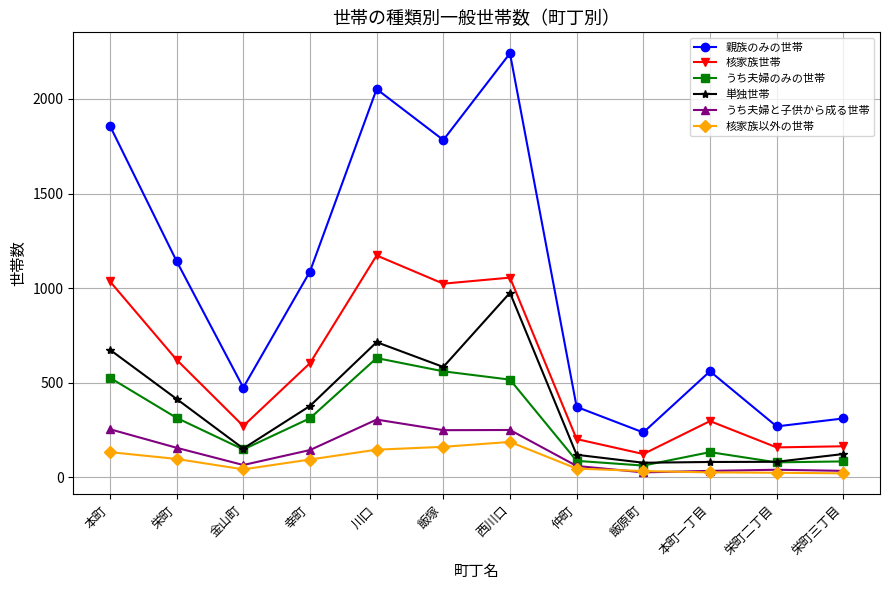

What is the maximum value shown in the chart?

2241